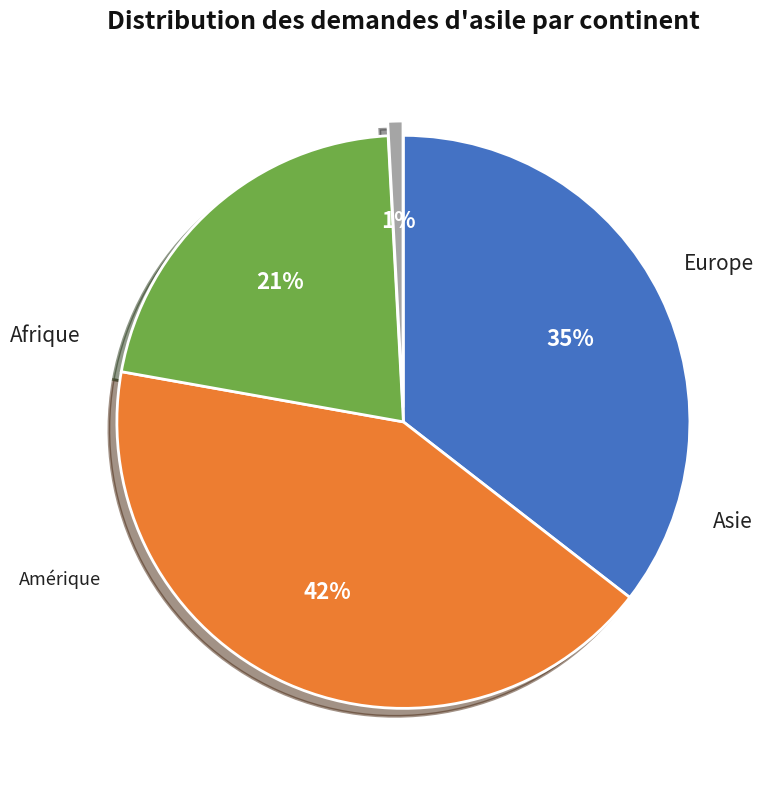

Which slice is the largest?

Asie